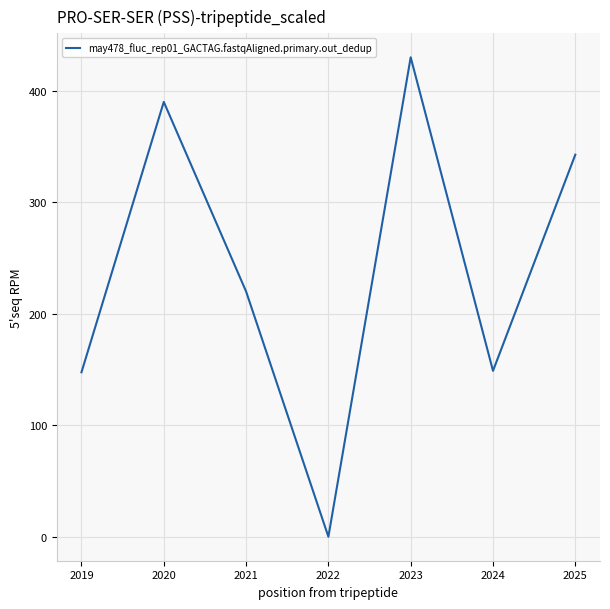

Where does the data first go above 220?

2020